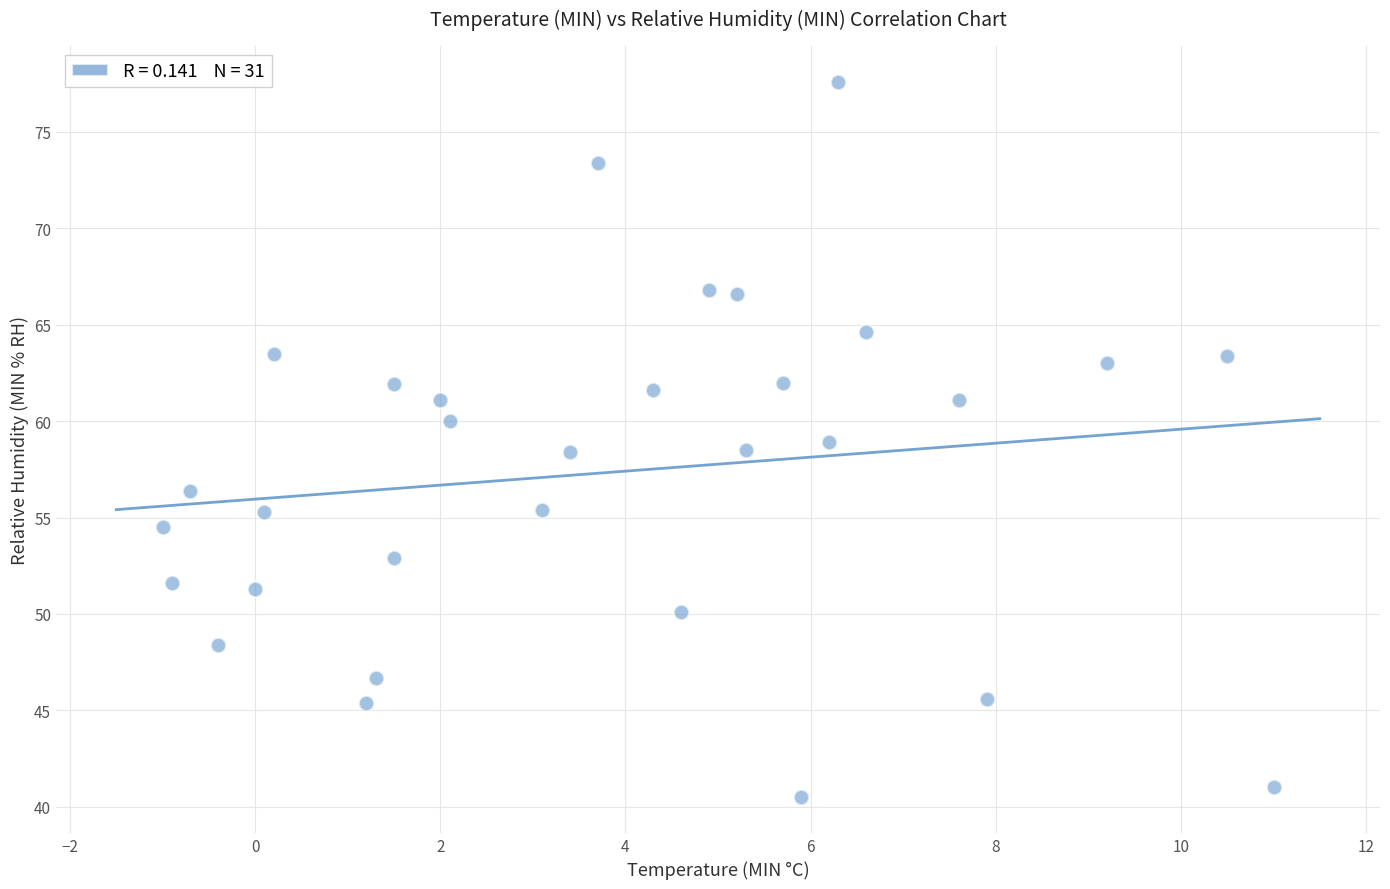

What is the range of X values (max minus min)?

12.0